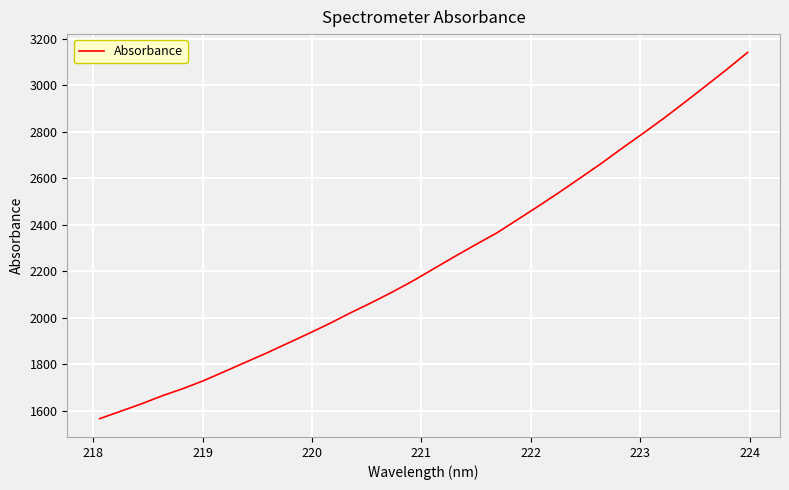

What is the difference between the maximum and minimum values?

1575.7